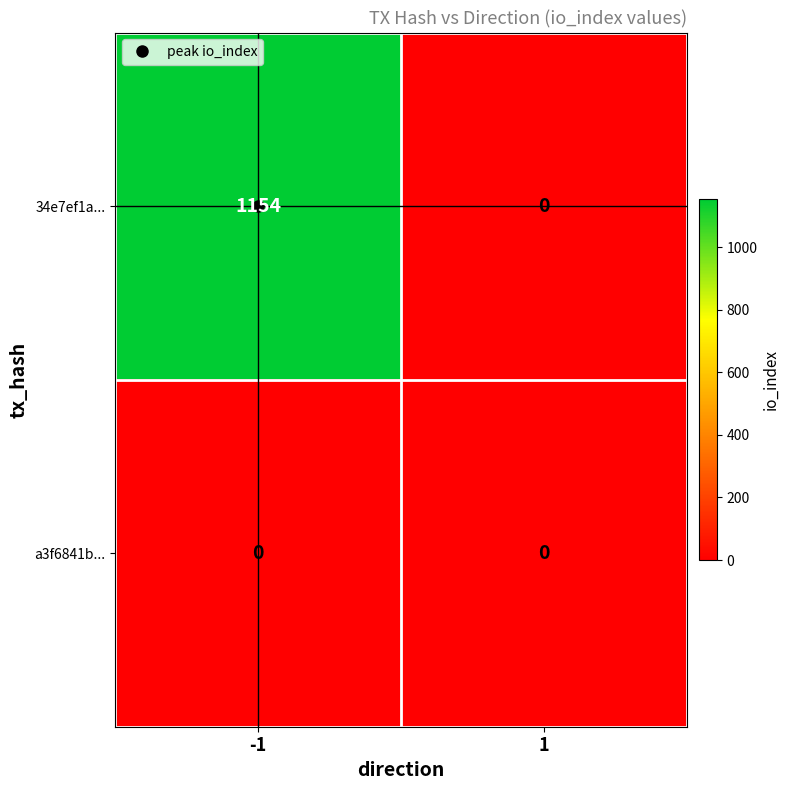

Is the value of 34e7ef1a... at -1 greater than the value of a3f6841b... at 1?

Yes